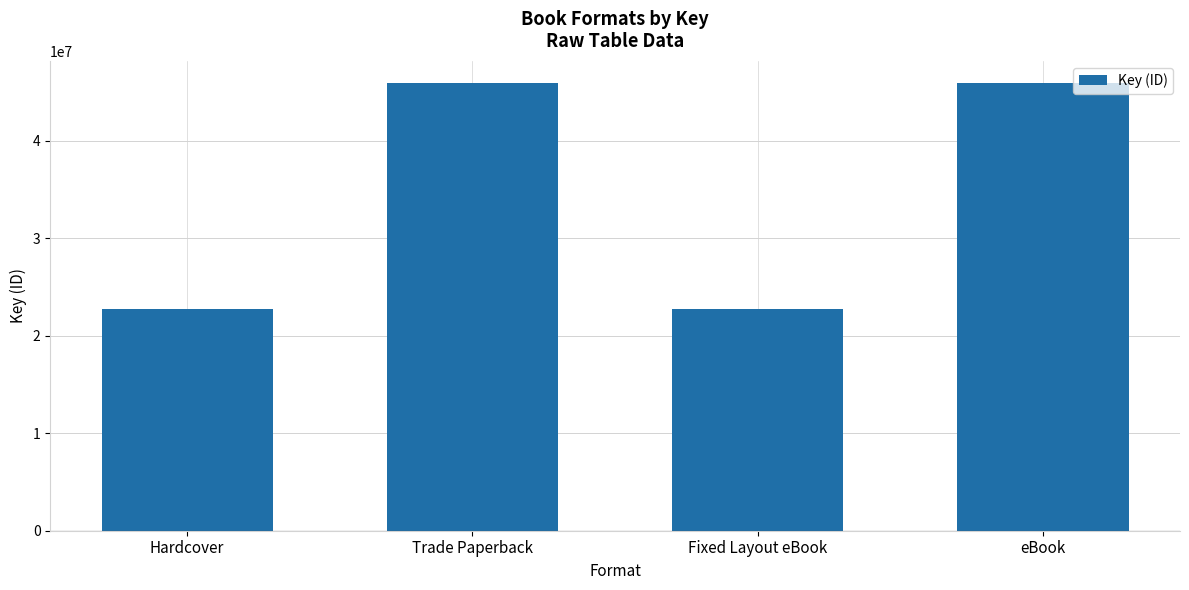

What is the smallest value displayed?

22713731